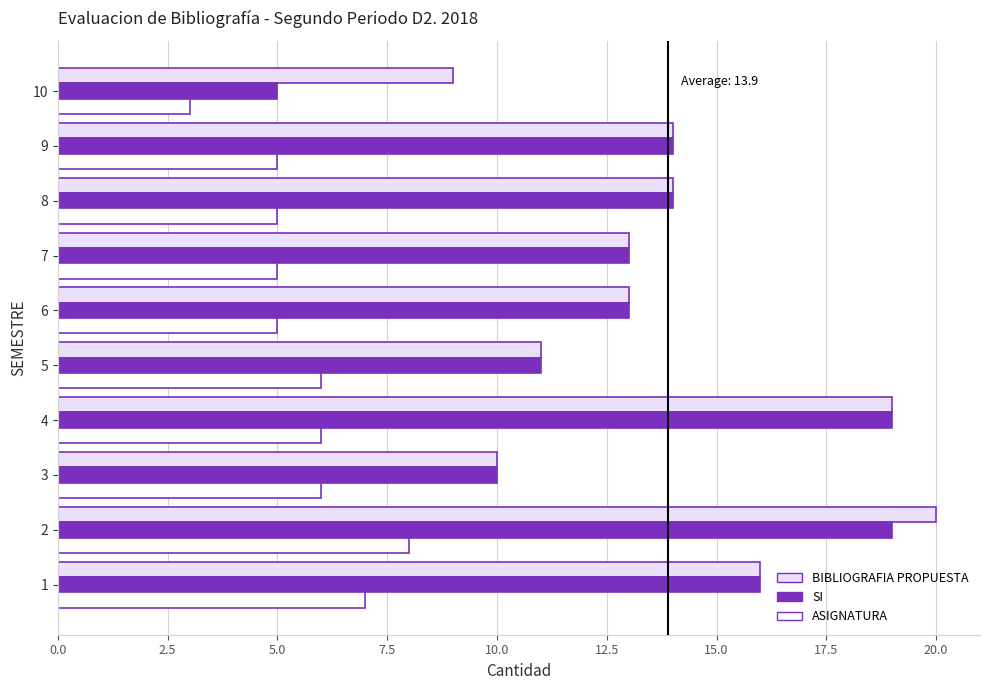

How many data points does each series have?

10